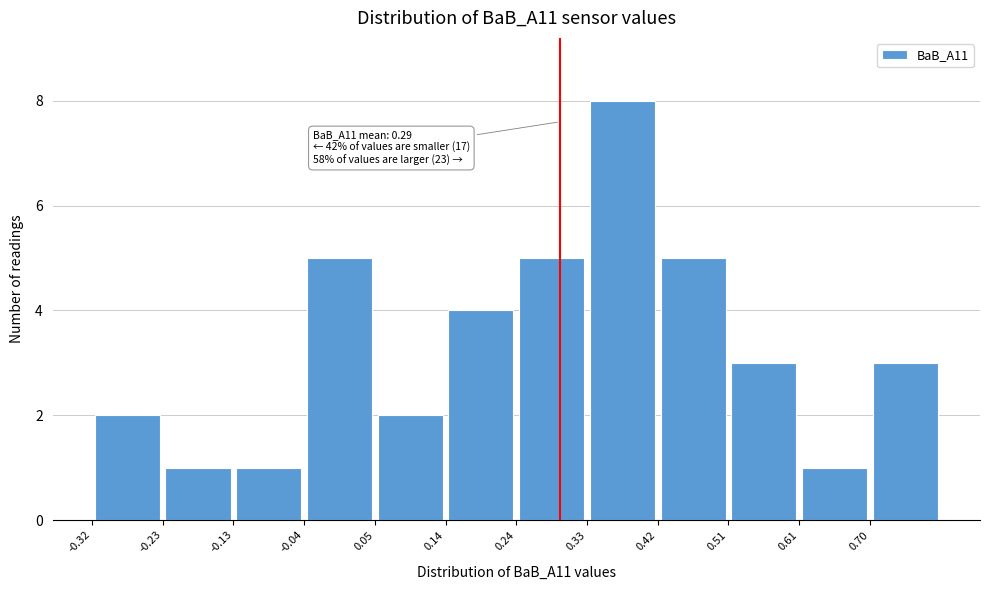

Which range on the x-axis has the tallest bar?

0.33 to 0.42